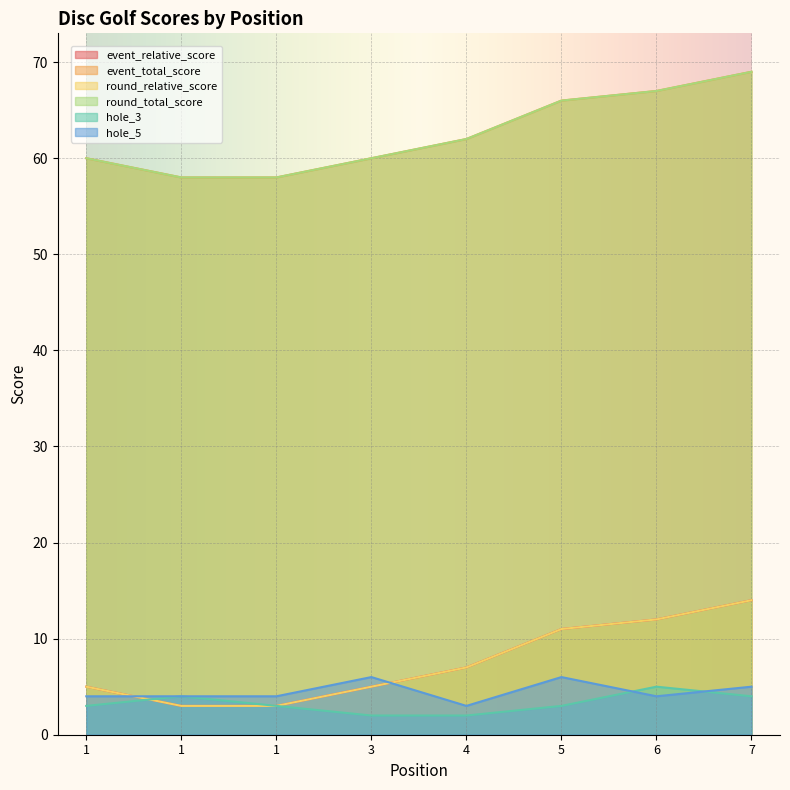

What is the value of the round_relative_score point at the 5th from the left?

7